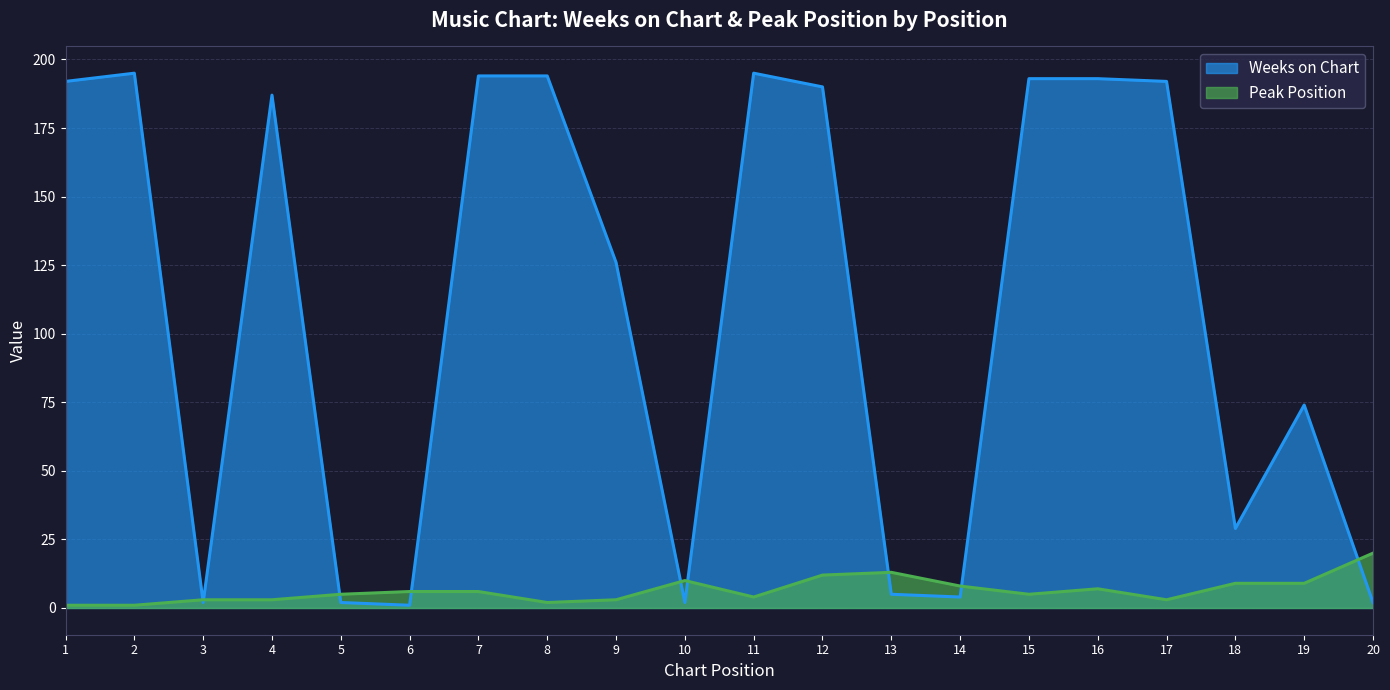

How many categories are shown in the chart?

20